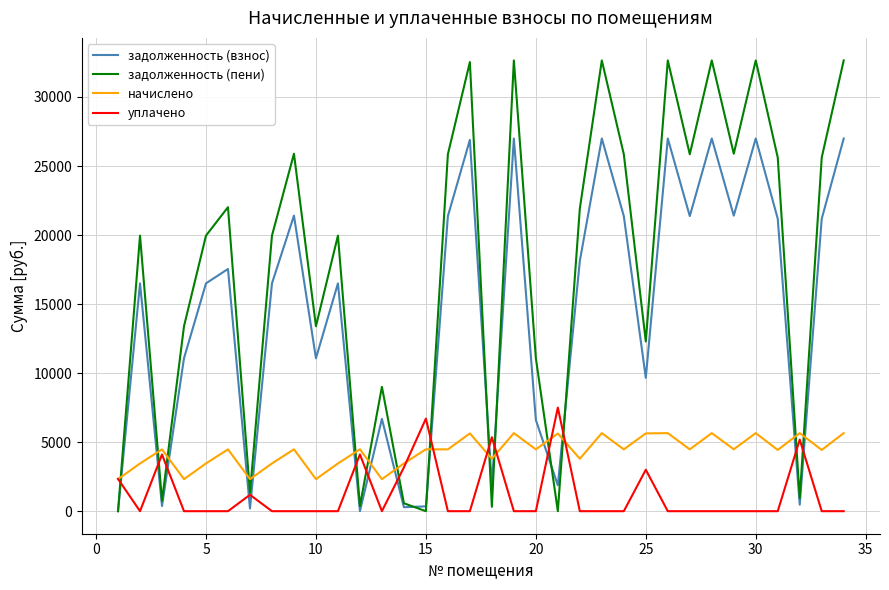

Which series has the largest total across all categories?

задолженность (пени)